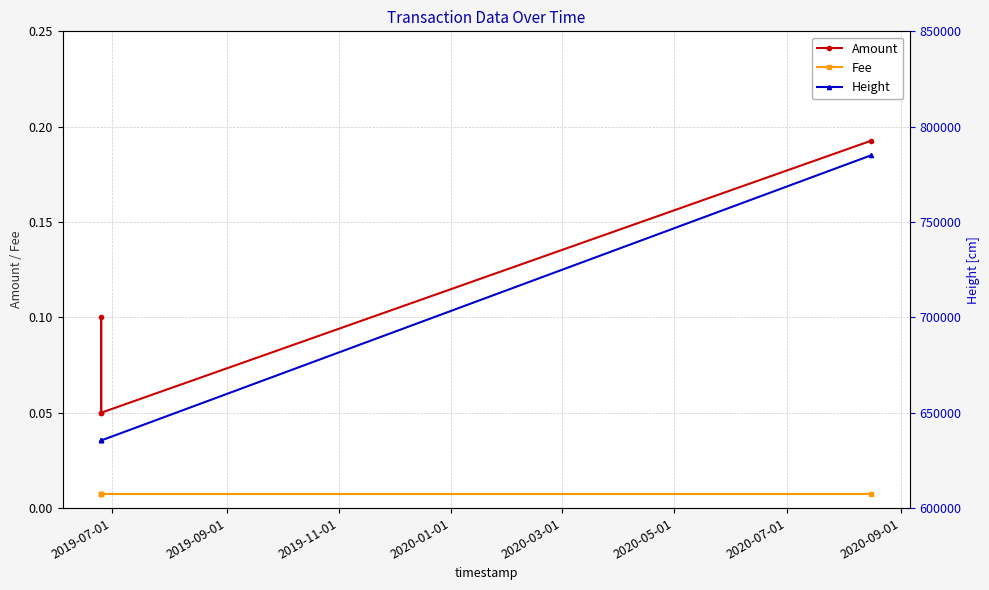

How many Height values are between 635456 and 785013?

4